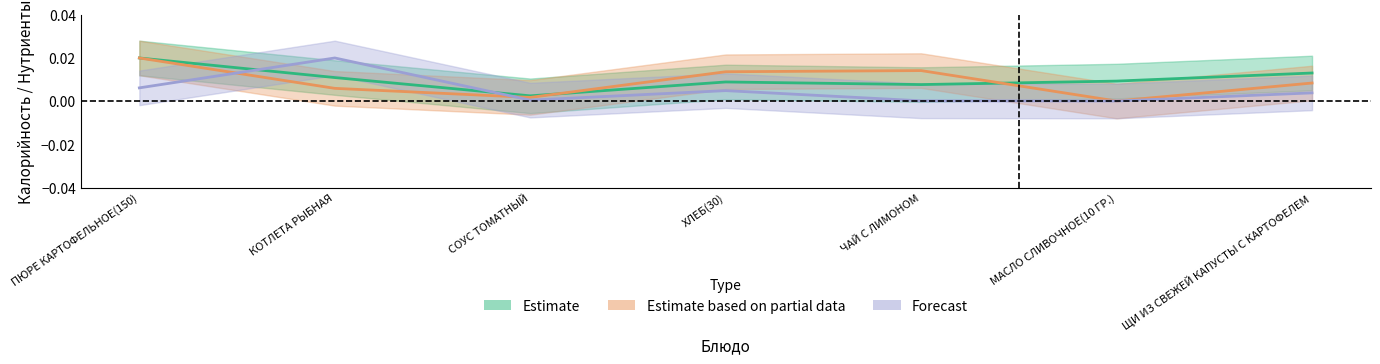

Does the chart have visible grid lines?

No